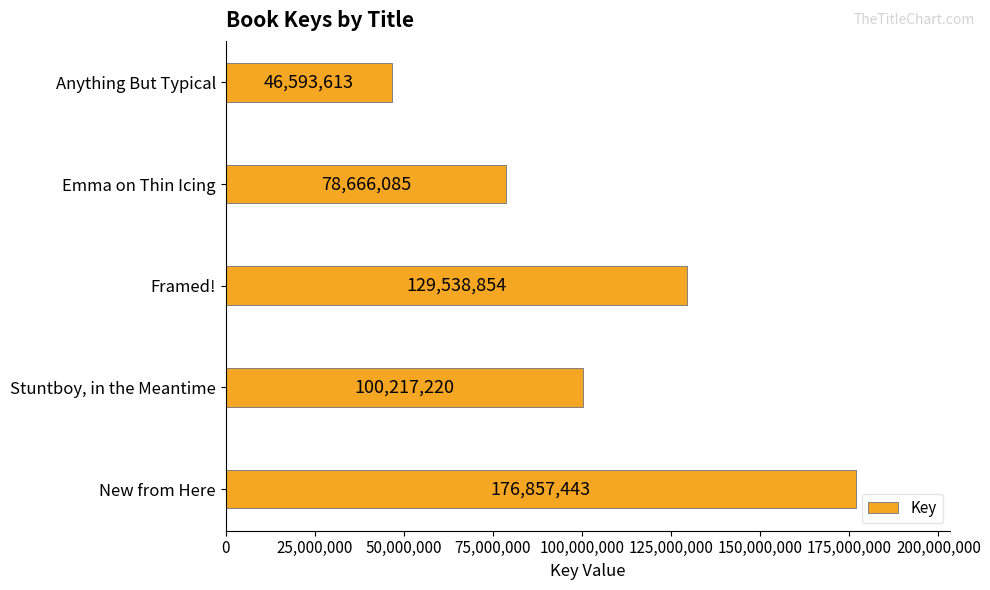

What is the difference between the maximum and second lowest values?

98191358